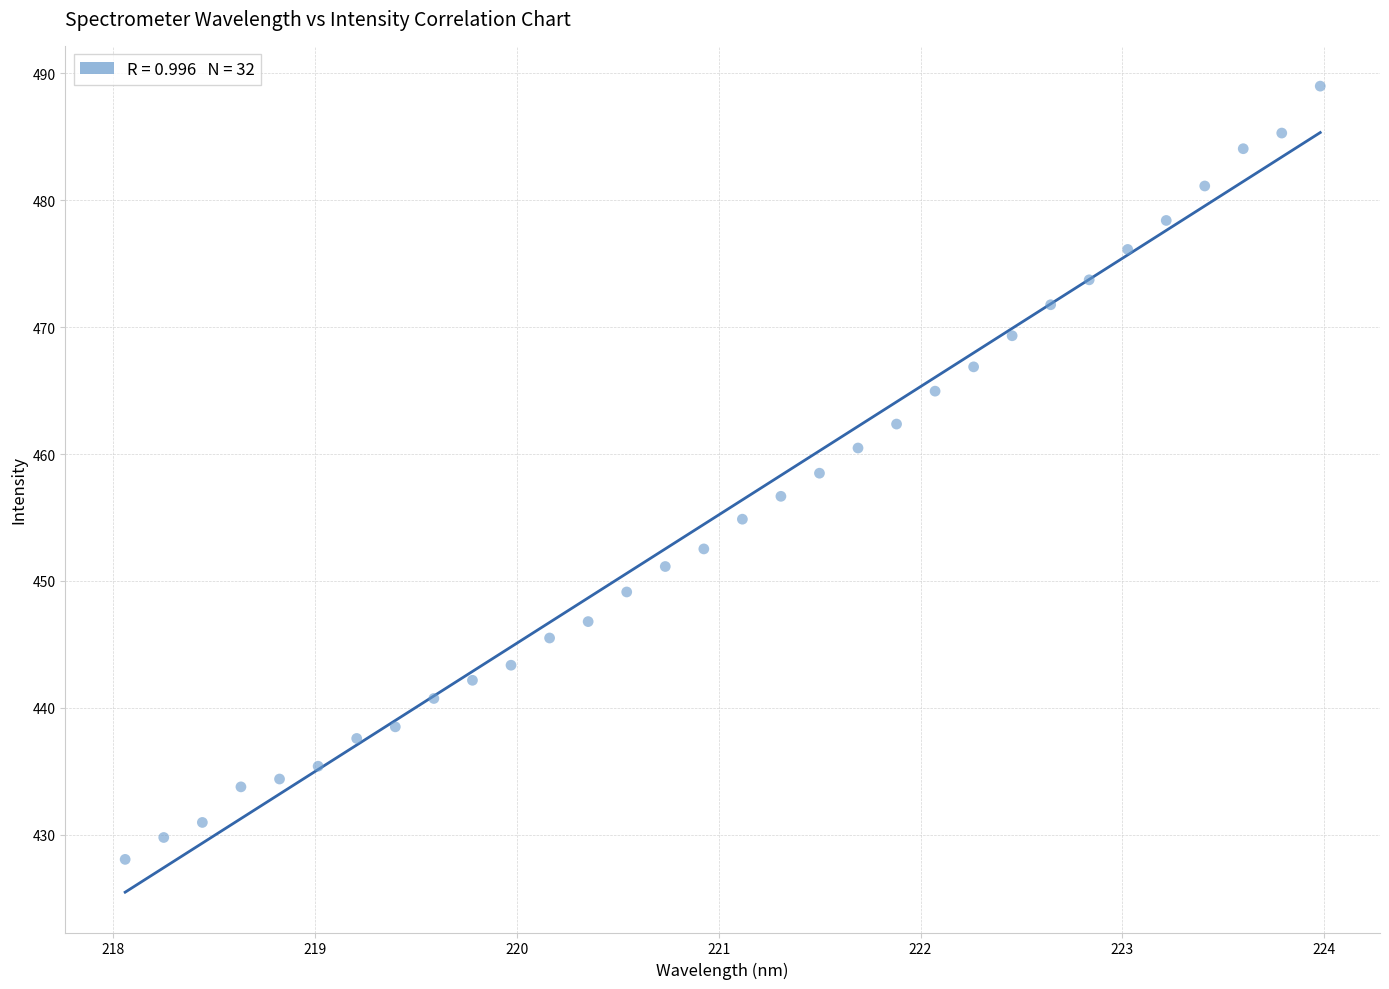

What is the range of Y values (max minus min)?

60.9